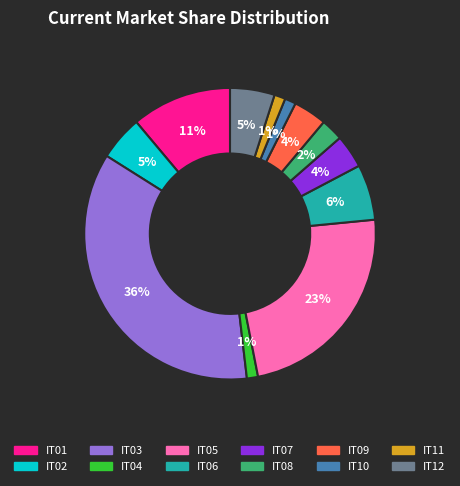

How many slices are in this pie chart?

12